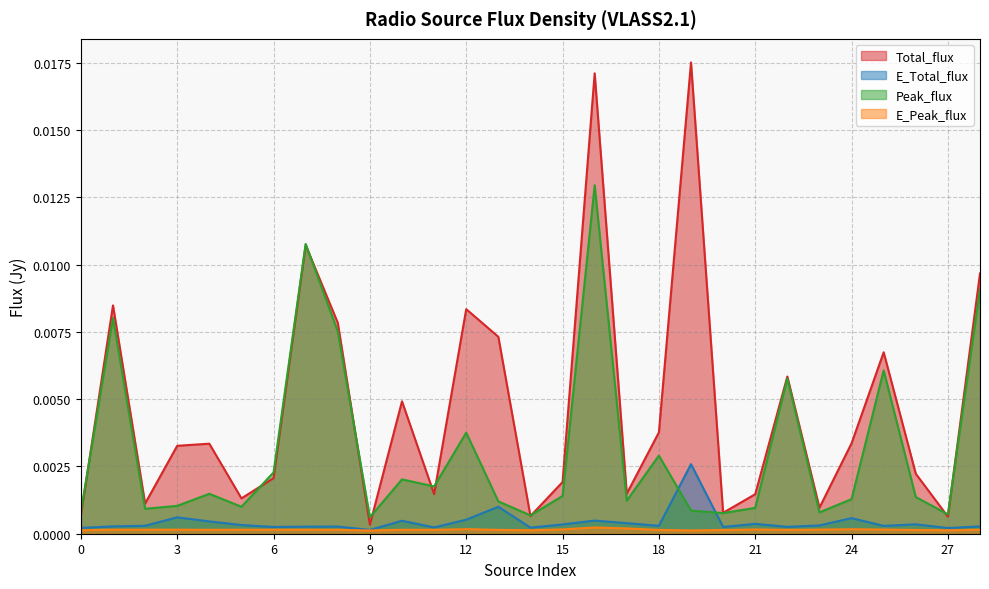

At which category does E_Total_flux reach its first local valley?

6